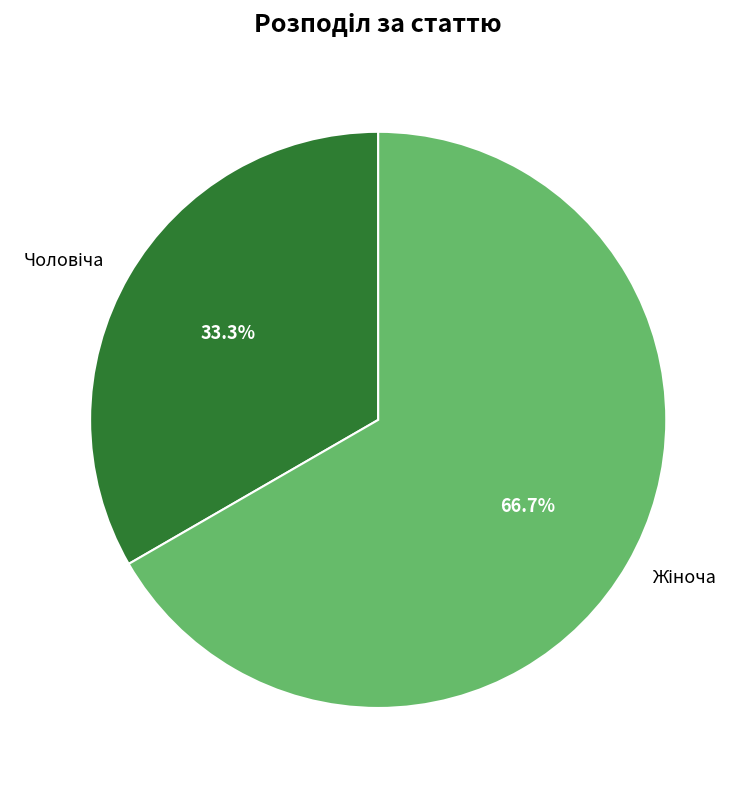

How many segments does this pie chart have?

2